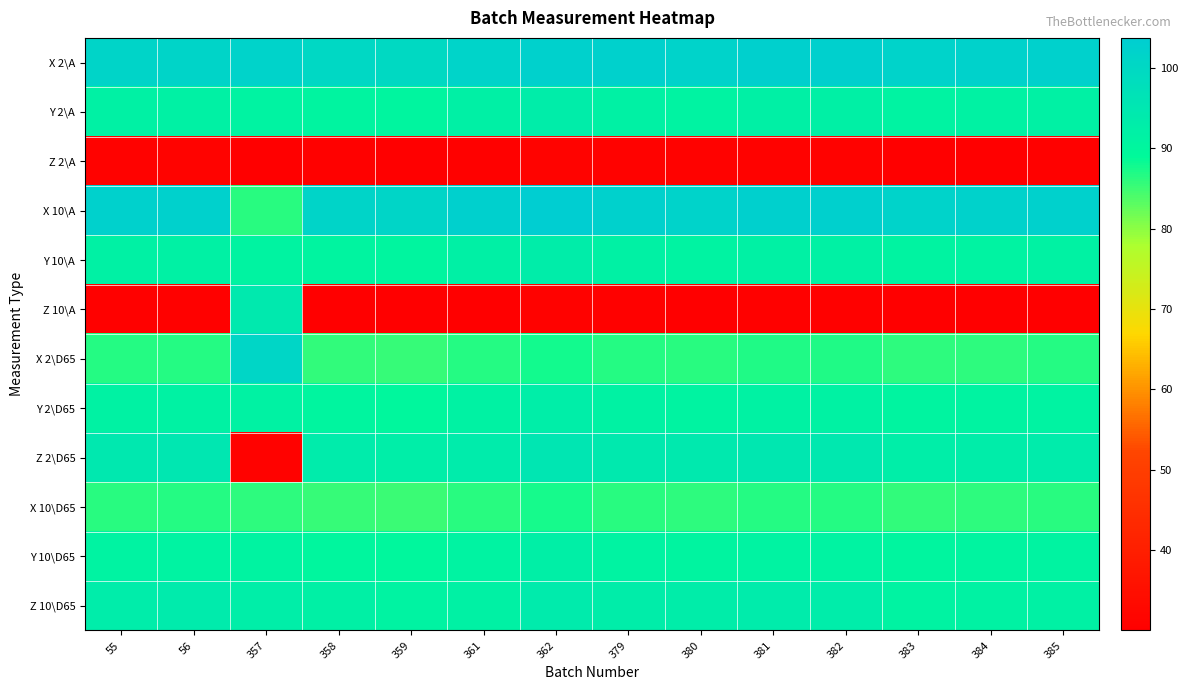

Which series has the largest total across all categories?

X 2\A